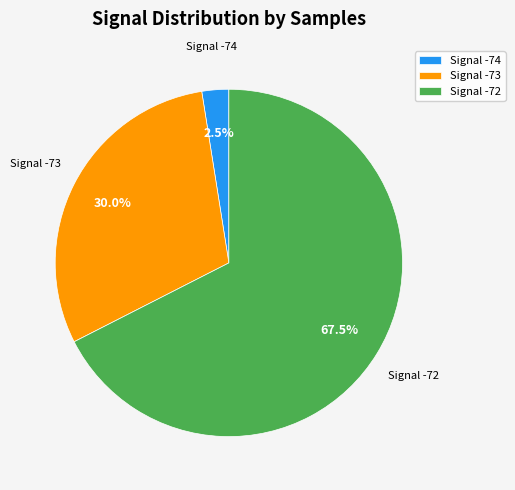

How much of the chart is everything except Signal -73?

70.0%